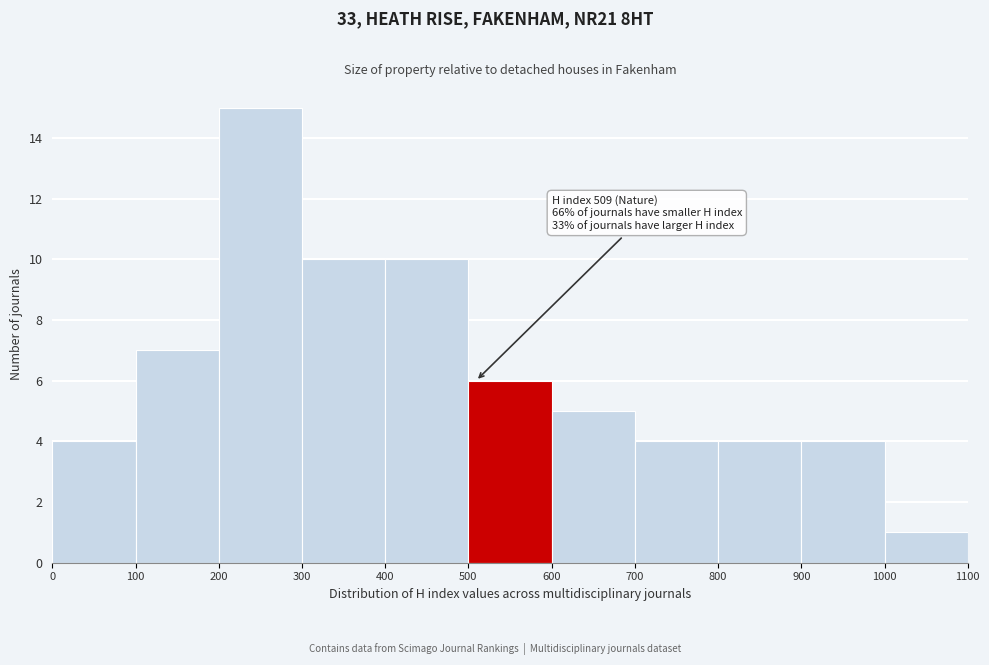

Over which range of the x-axis is the bar tallest?

200 to 300